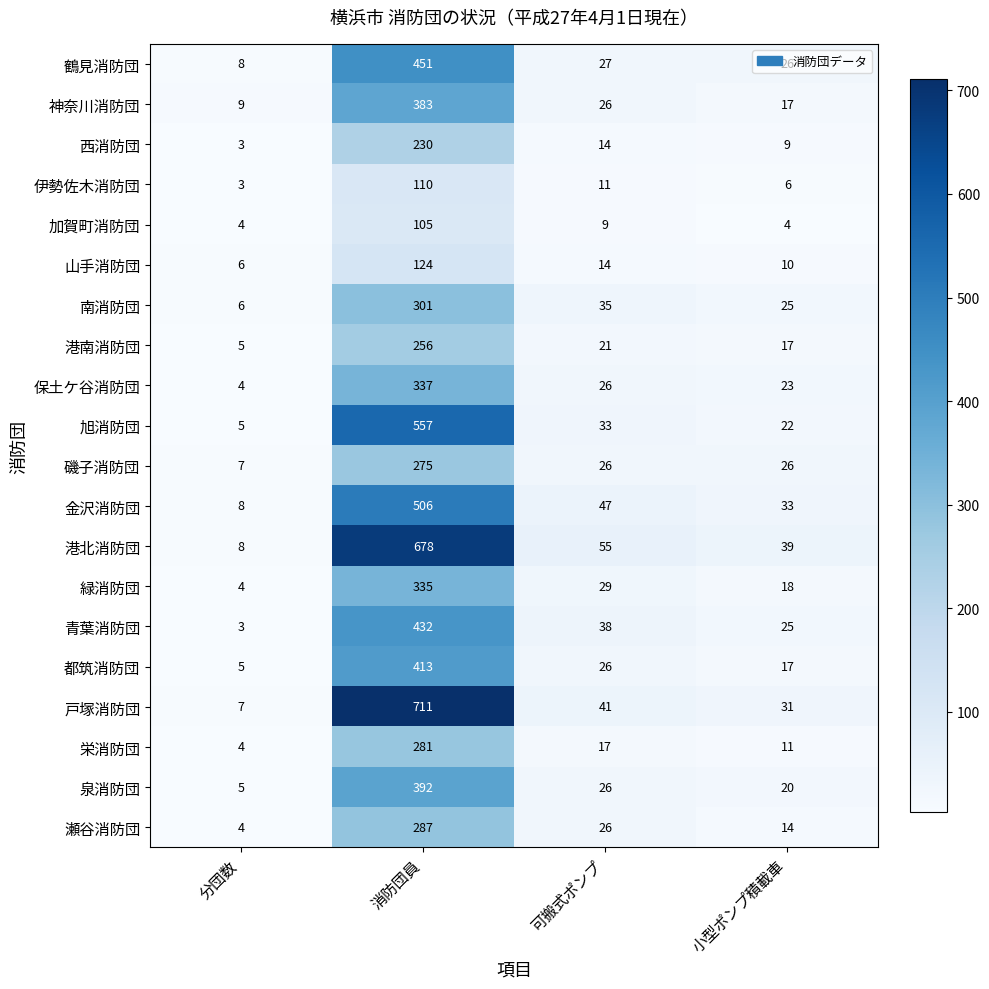

Rank the series by their maximum value, from highest to lowest.

戸塚消防団, 港北消防団, 旭消防団, 金沢消防団, 鶴見消防団, 青葉消防団, 都筑消防団, 泉消防団, 神奈川消防団, 保土ケ谷消防団, 緑消防団, 南消防団, 瀬谷消防団, 栄消防団, 磯子消防団, 港南消防団, 西消防団, 山手消防団, 伊勢佐木消防団, 加賀町消防団